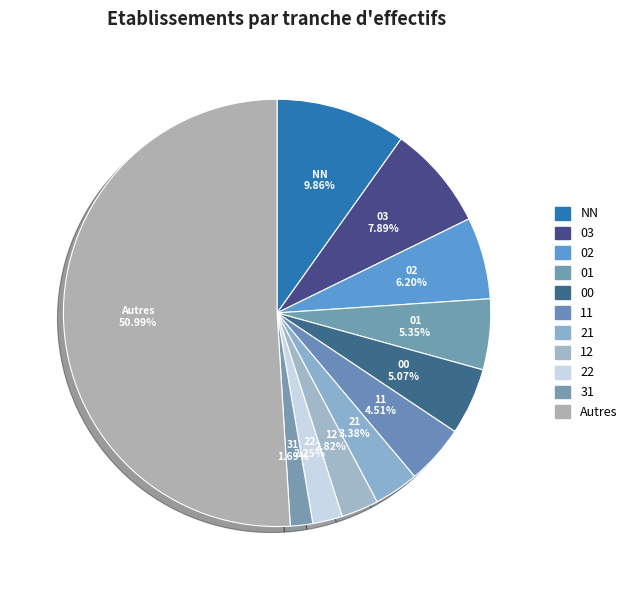

How many segments does this pie chart have?

11